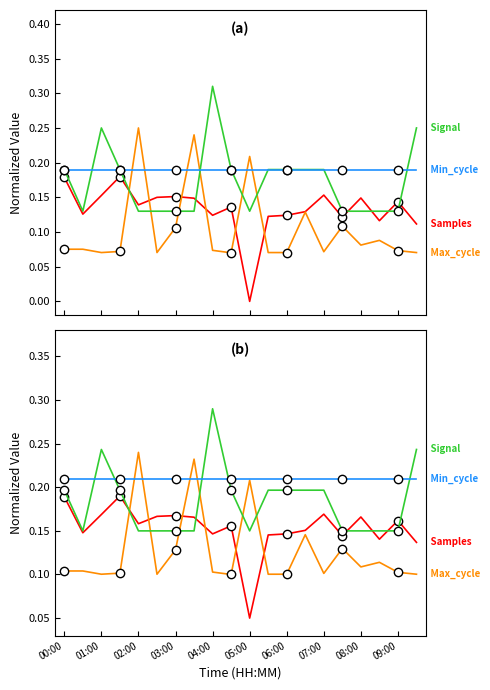

What are all the series names shown in the legend?

Samples, Max_cycle, Signal, Min_cycle